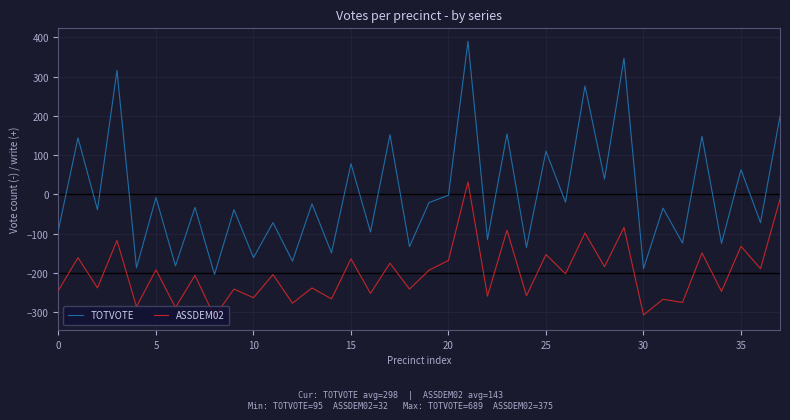

Which series has the largest total across all categories?

TOTVOTE